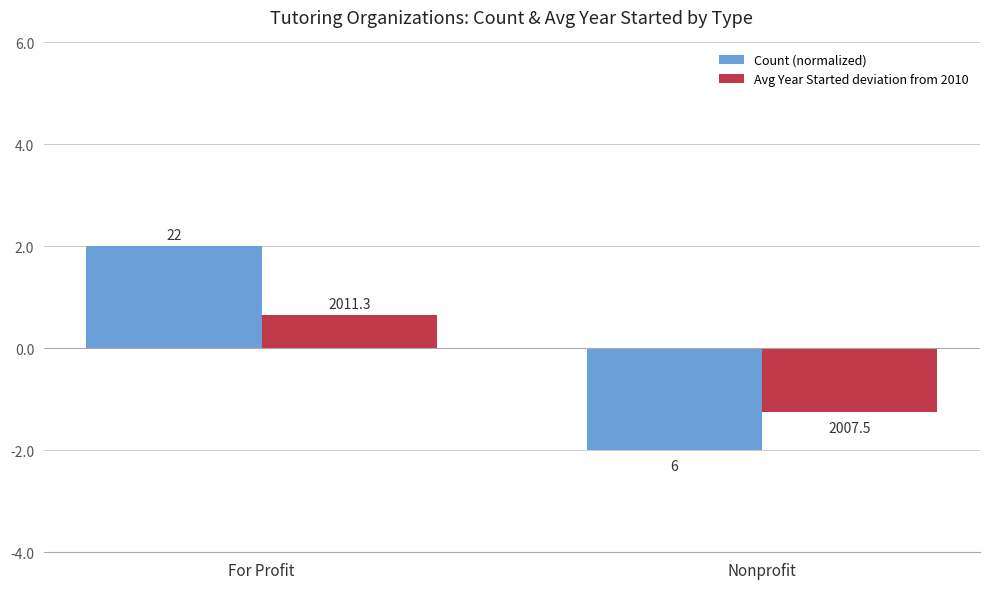

Are the bars grouped side by side (vs. stacked)?

Yes